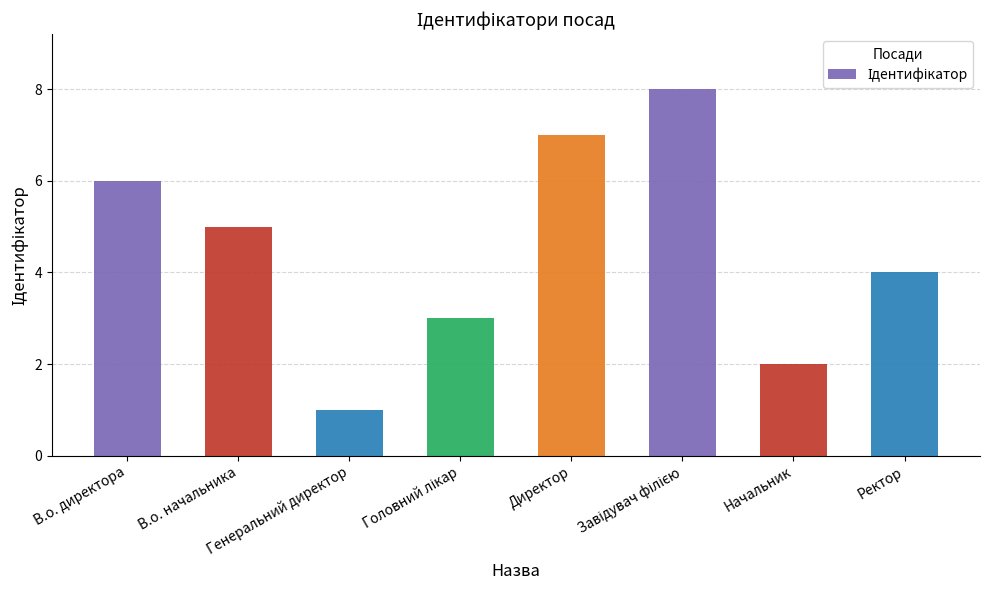

Reading left to right, transcribe all the data shown in this chart.

6	5	1	3	7	8	2	4